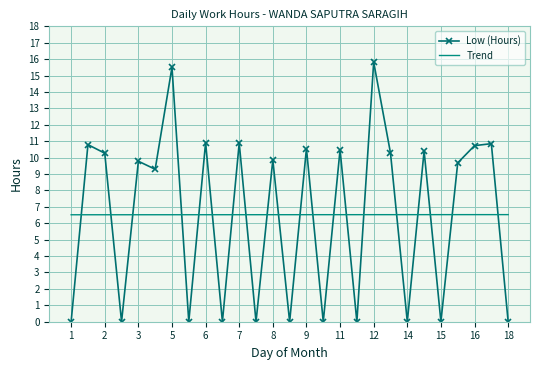

True or false: Trend and Low (Hours) intersect in this chart.

True